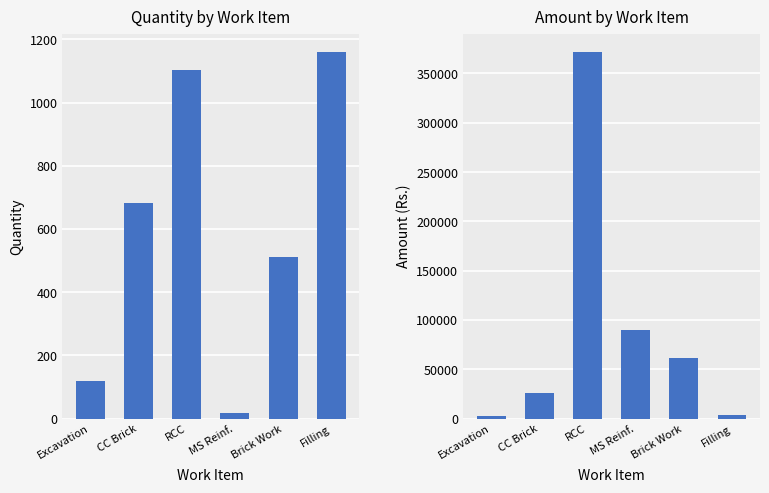

Which series has the largest total across all categories?

Amount (Rs.)